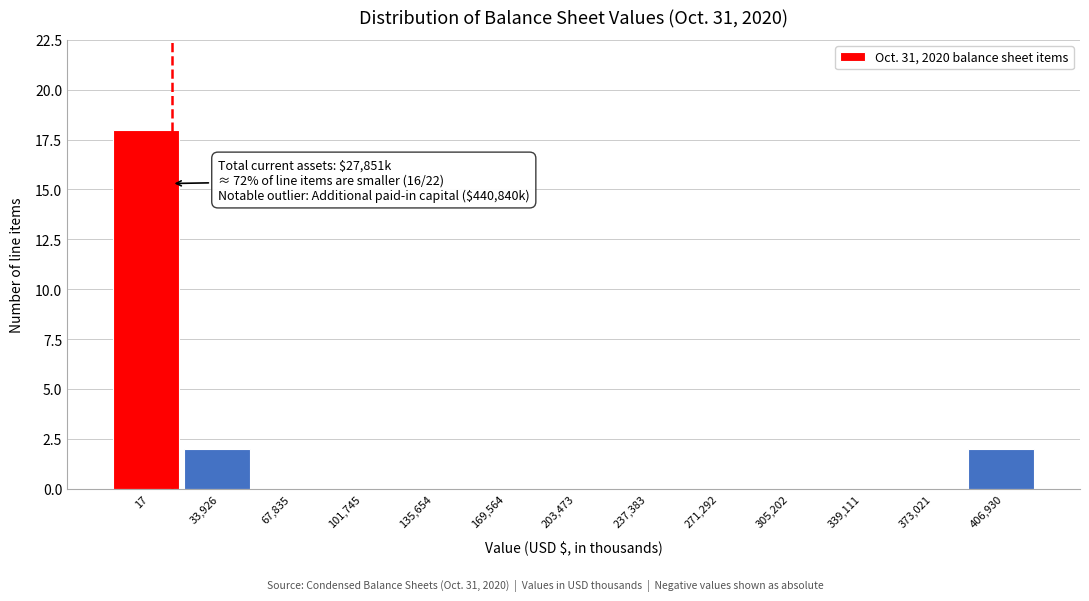

Reading left to right, list all the values displayed in this chart.

17=18	33,926=2	67,835=0	101,745=0	135,654=0	169,564=0	203,473=0	237,383=0	271,292=0	305,202=0	339,111=0	373,021=0	406,930=2